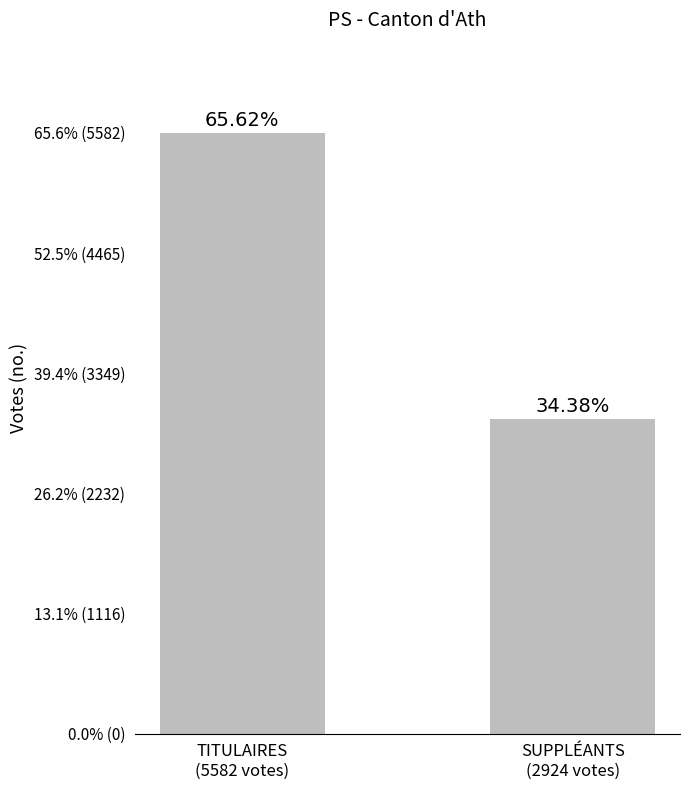

What is the label of the 2nd bar from the right?

TITULAIRES
(5582 votes)